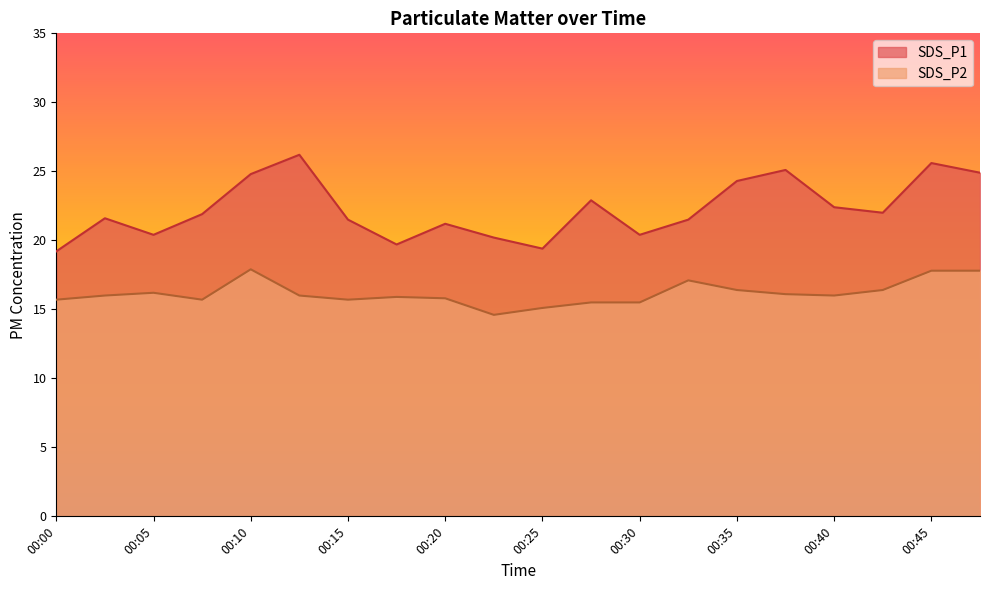

Is it true that SDS_P1 equals 24.8 at 00:10?

True